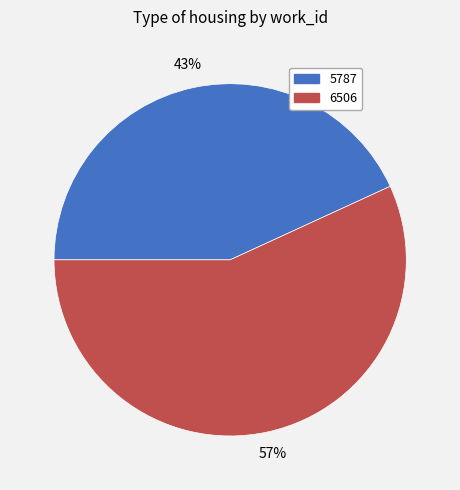

Between 6506 and 5787, which is larger?

6506